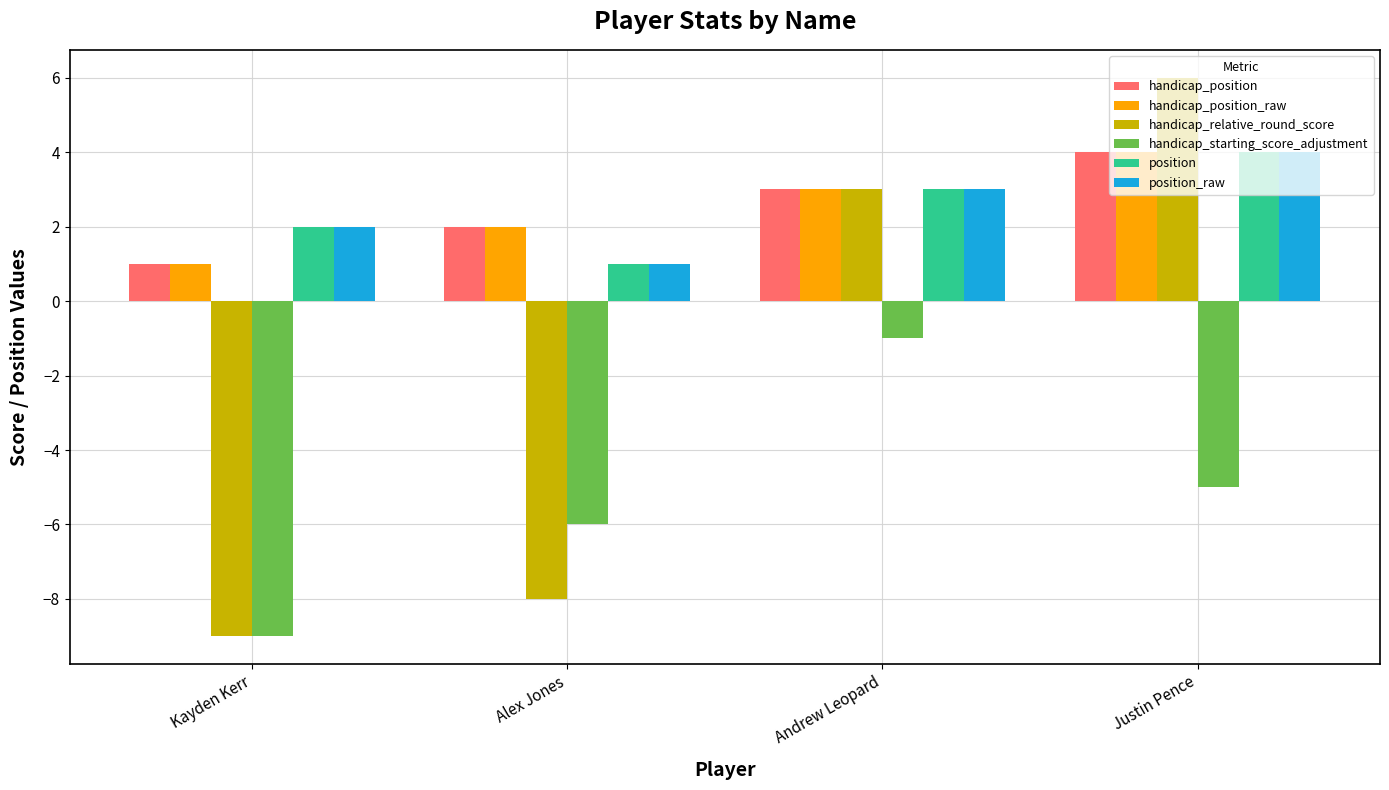

What is the approximate value of handicap_starting_score_adjustment at Alex Jones?

-6